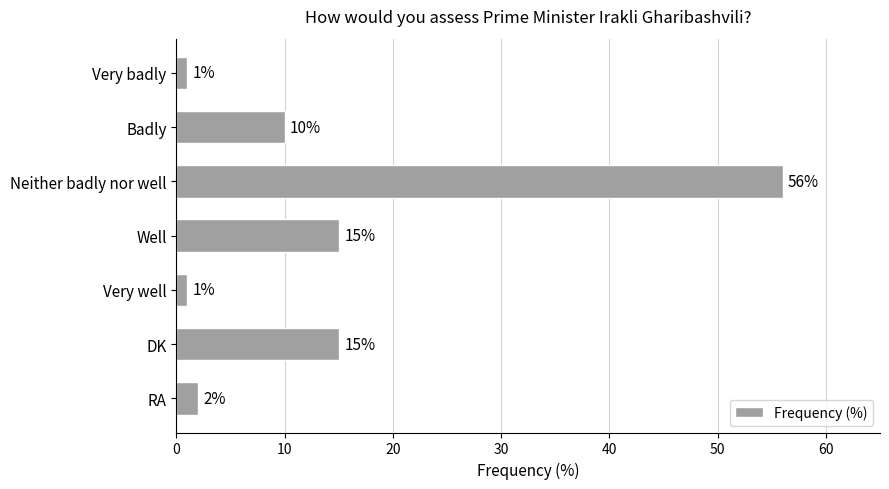

What position from the bottom is RA?

1